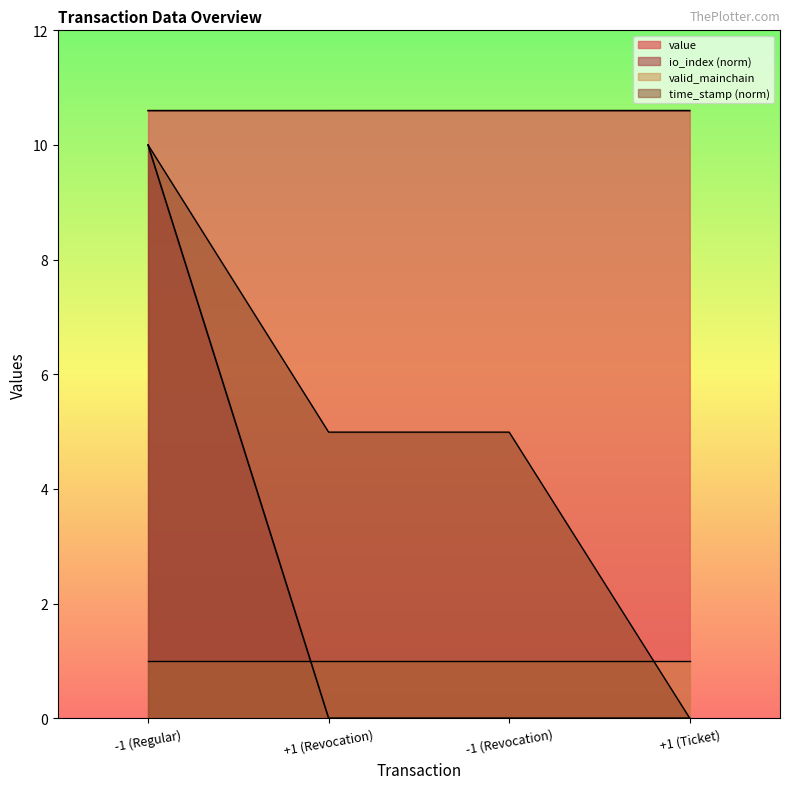

At which label does time_stamp_norm first exceed 4?

-1 (Regular)